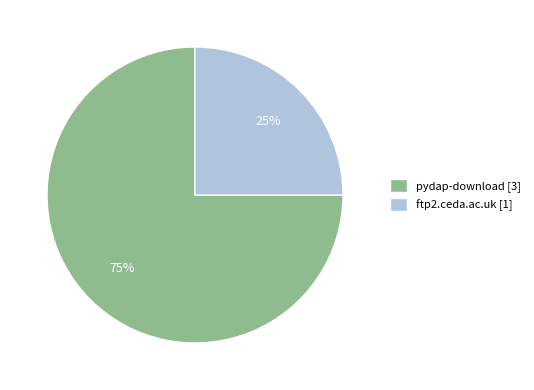

To the nearest percent, what percentage of the pie is ftp2.ceda.ac.uk?

25%